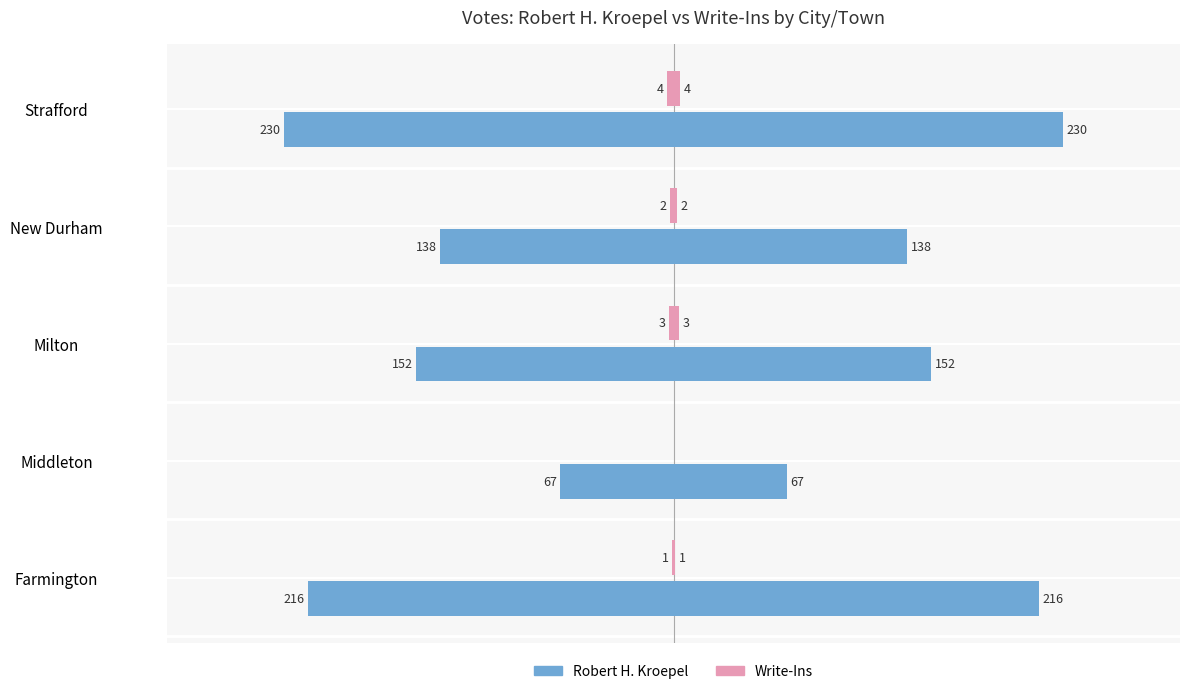

Count the Write-Ins values in the range -3 to -1.

3